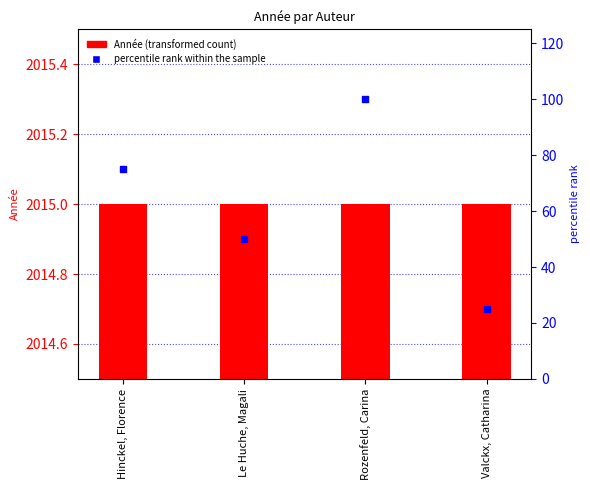

What is the total value across all series at Rozenfeld, Carina?

2115